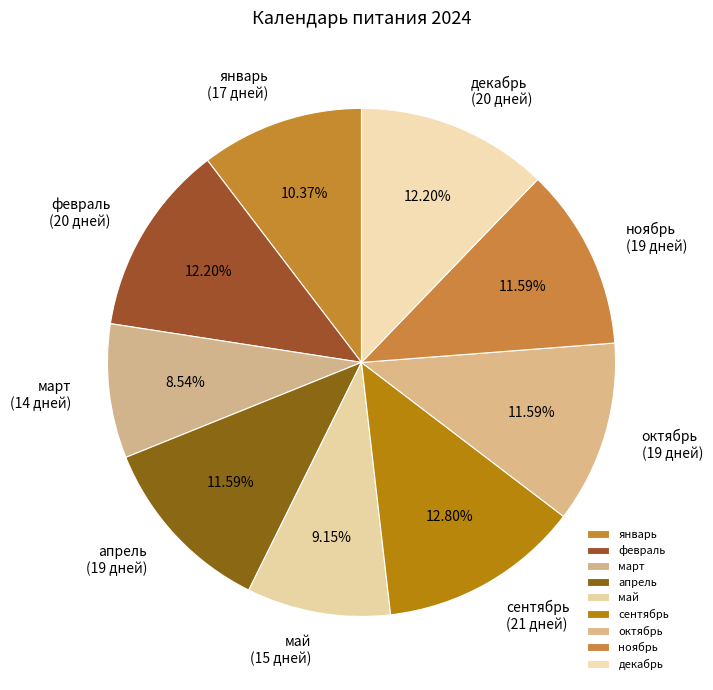

To the nearest percent, what is the combined percentage of май and ноябрь?

21%